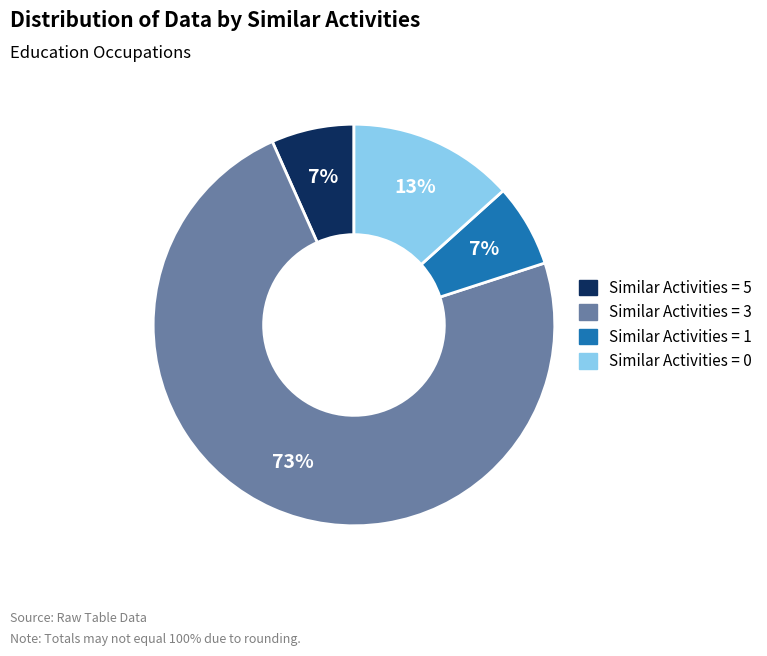

Is it true that Similar Activities = 0 is 13% of the pie?

True